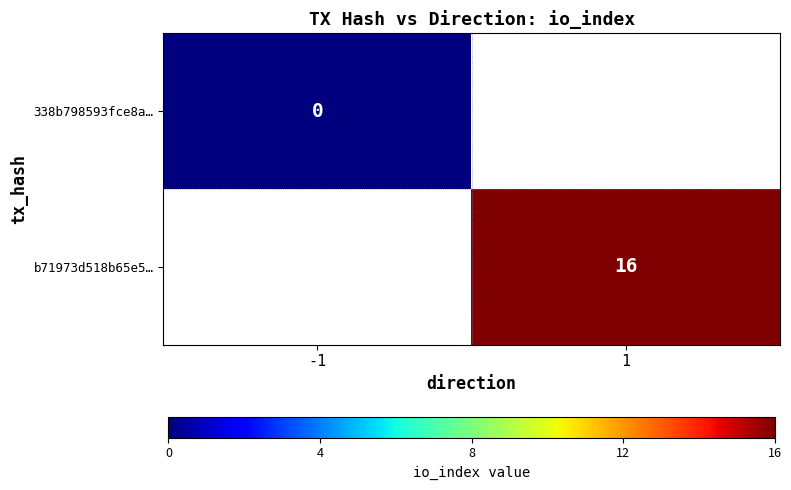

True or false: b71973d518b65e5… has a value of 16 at 1.

True